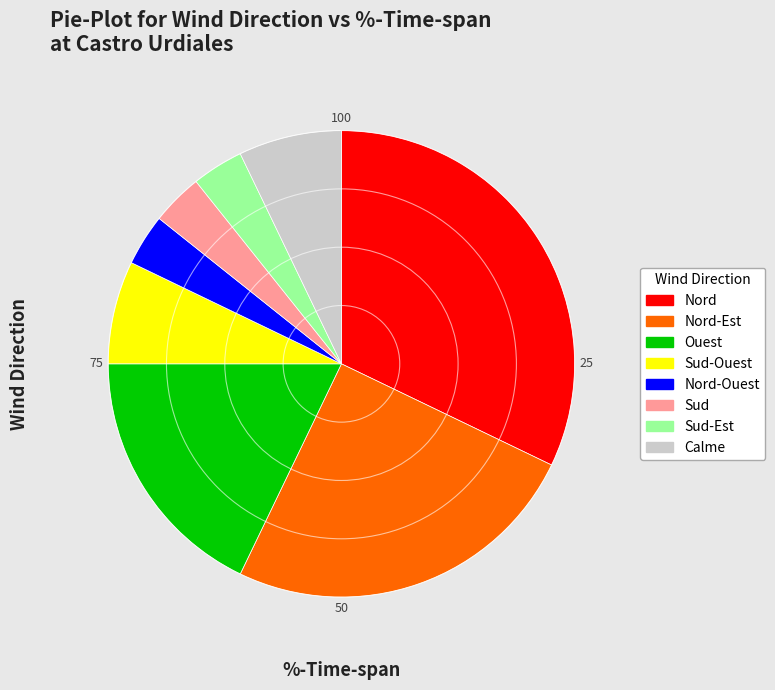

Is there a majority slice in this chart?

No